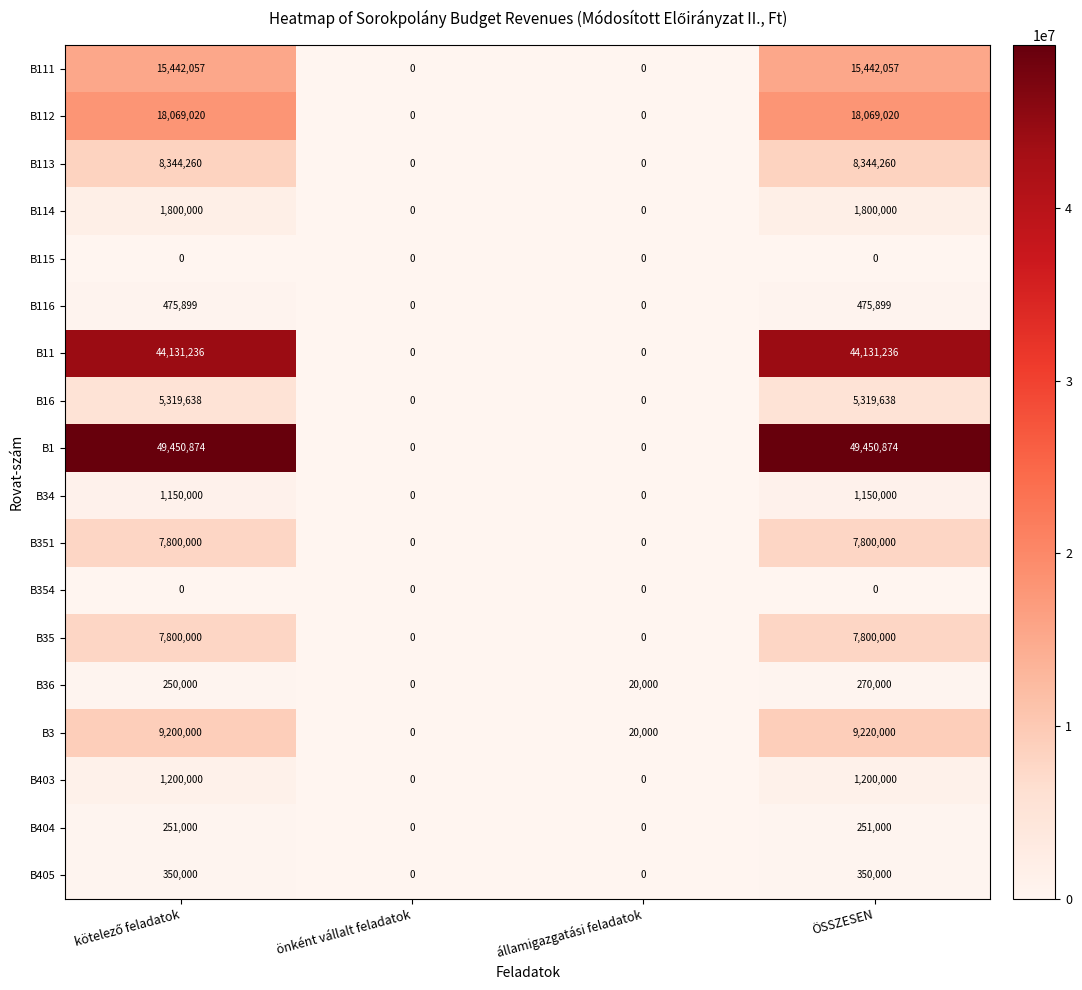

What is the difference between the maximum and second lowest values in the B16 series?

5319638